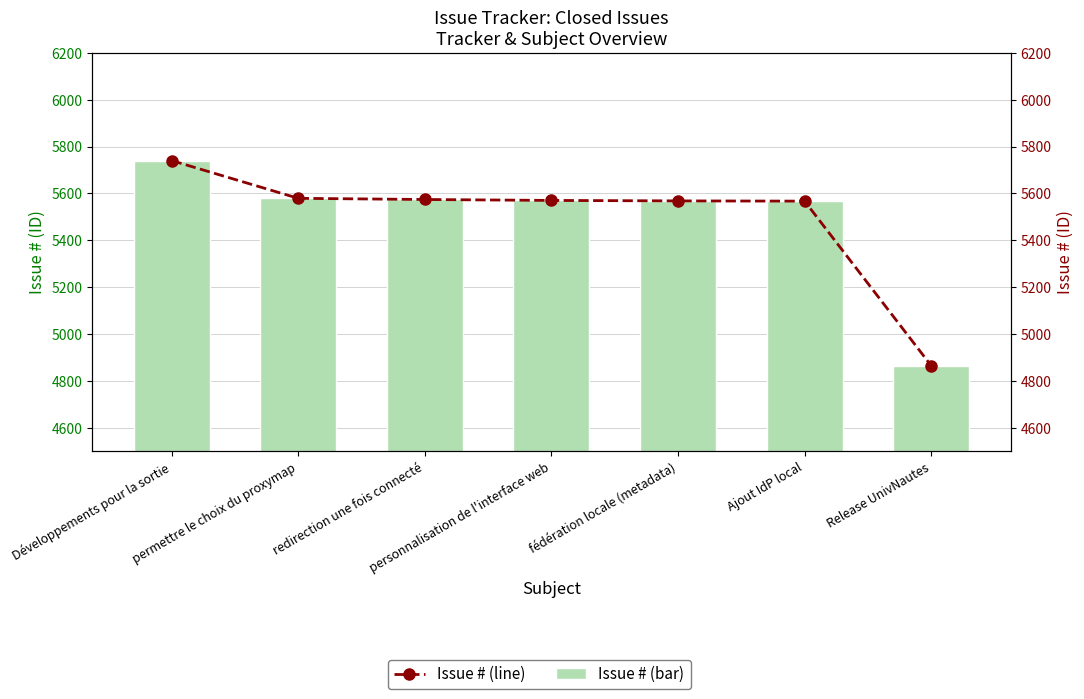

Where is Issue # (line) nearest to the value 5302?

Ajout IdP local